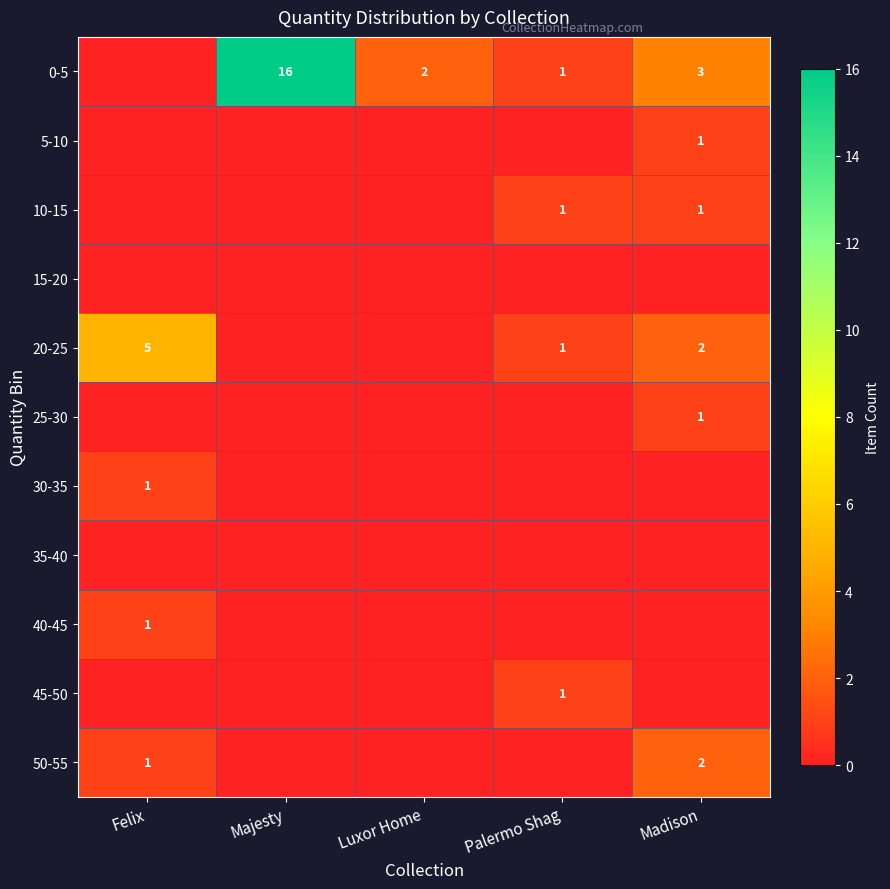

At how many categories does at least one series exceed 9?

1